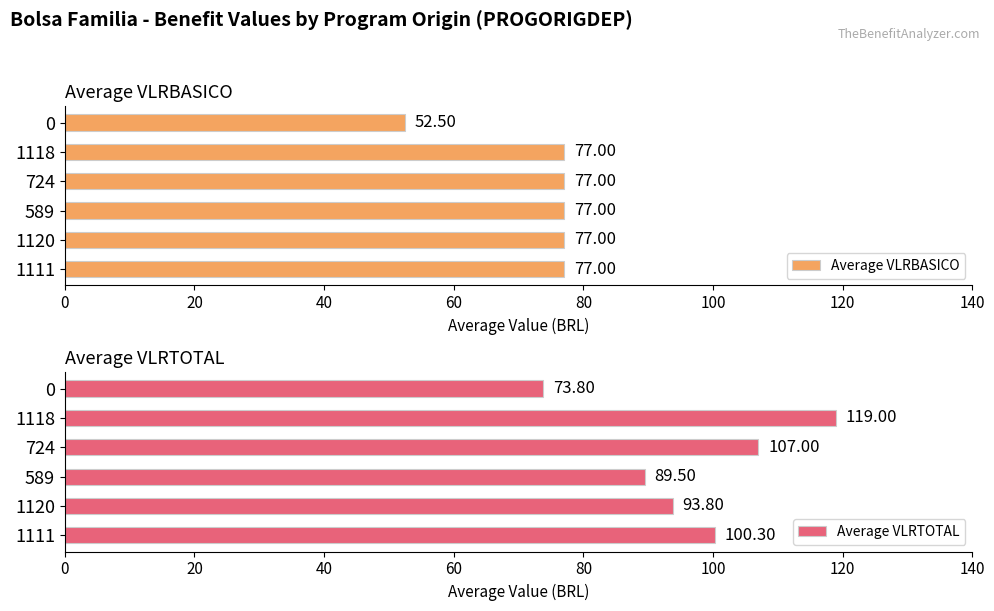

What is the approximate value of Average VLRBASICO at 1118?

77.0